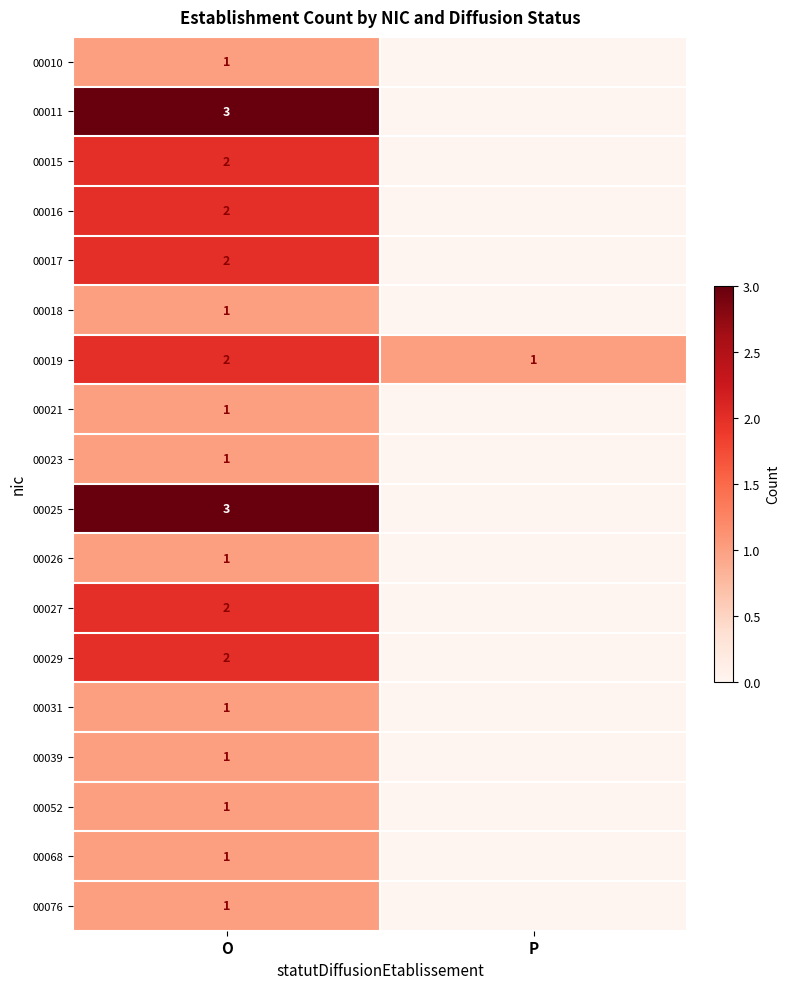

Count the 00019 values in the range 1 to 2.

2